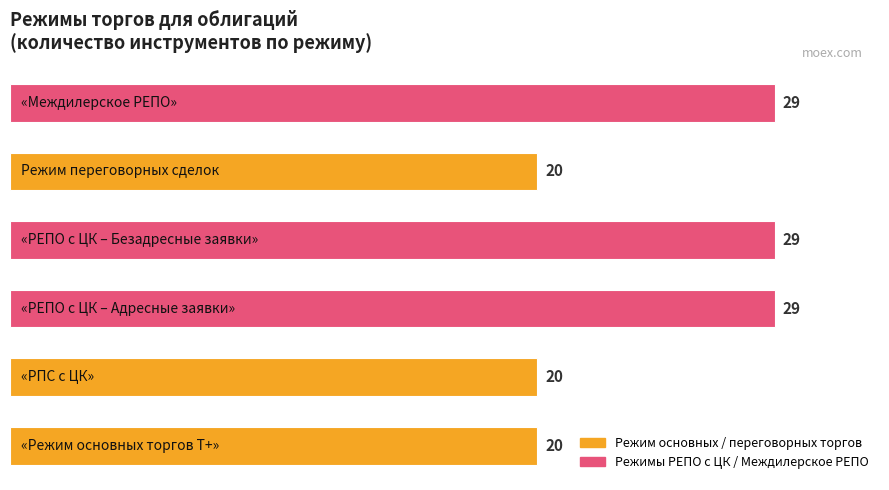

What is the minimum value shown in the chart?

20